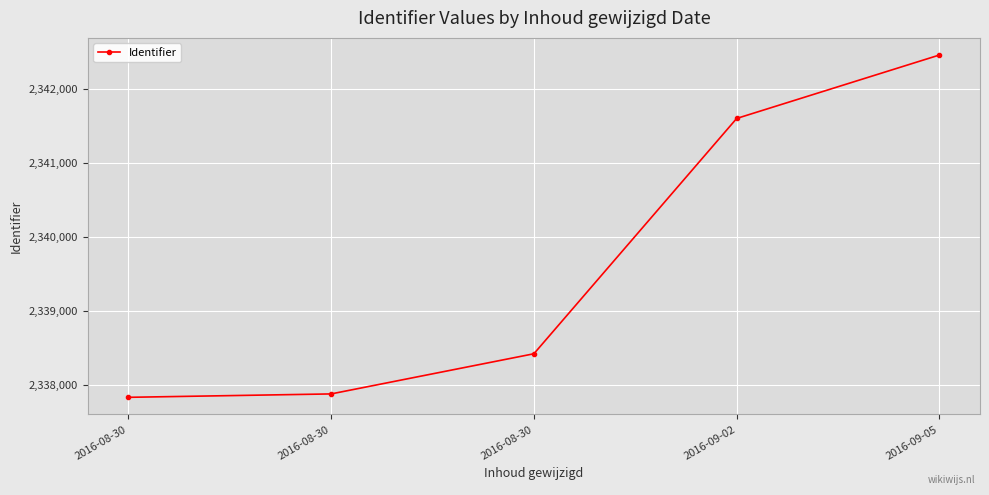

What is the minimum value shown in the chart?

2337833